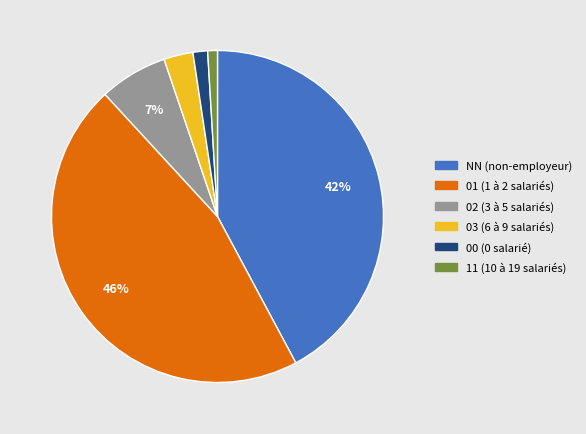

How many segments does this pie chart have?

6